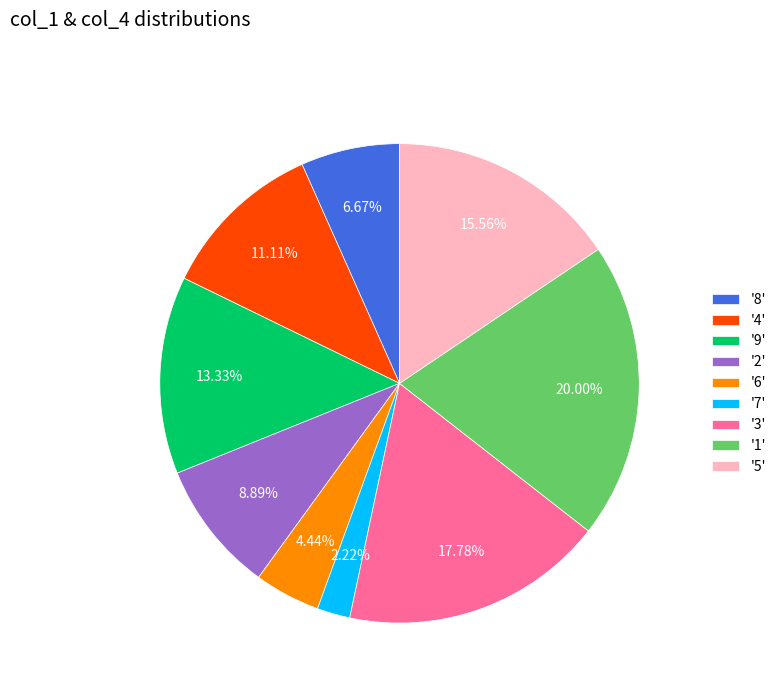

Do '8' and '2' together represent more than half of the pie?

No